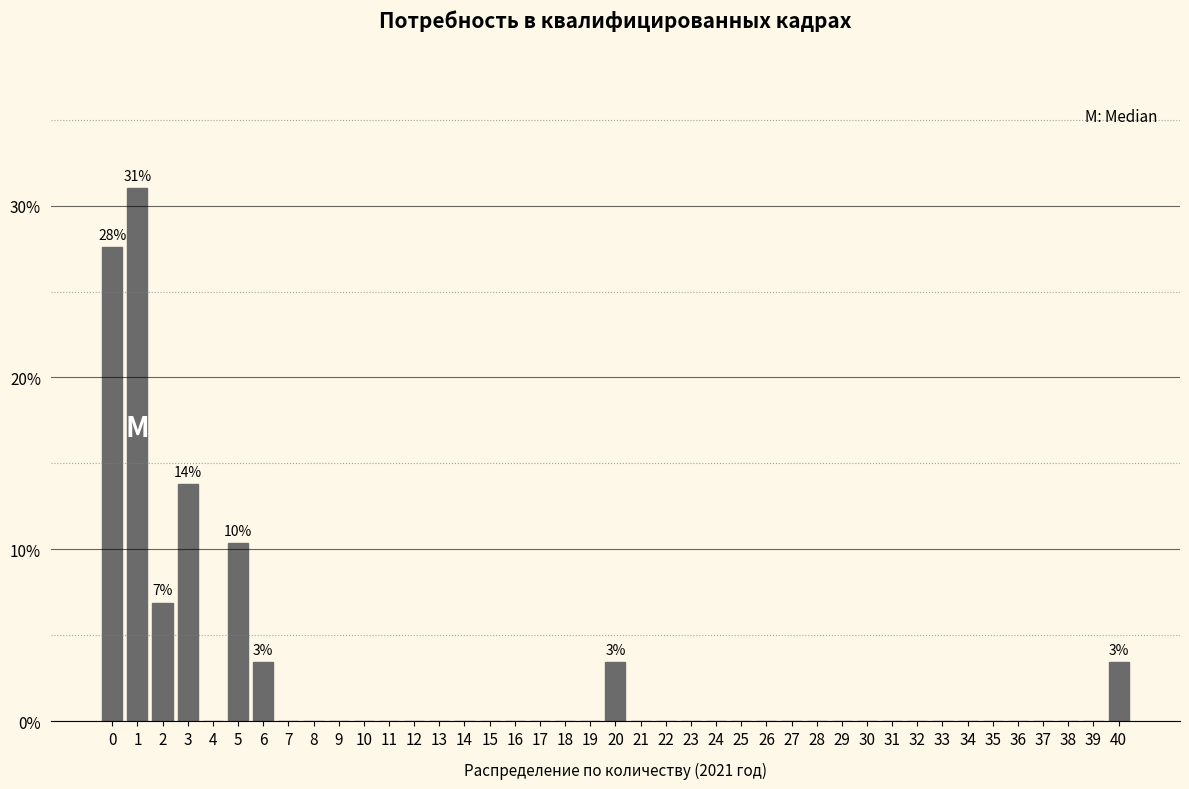

Over which range of the x-axis is the bar tallest?

0.5 to 1.5